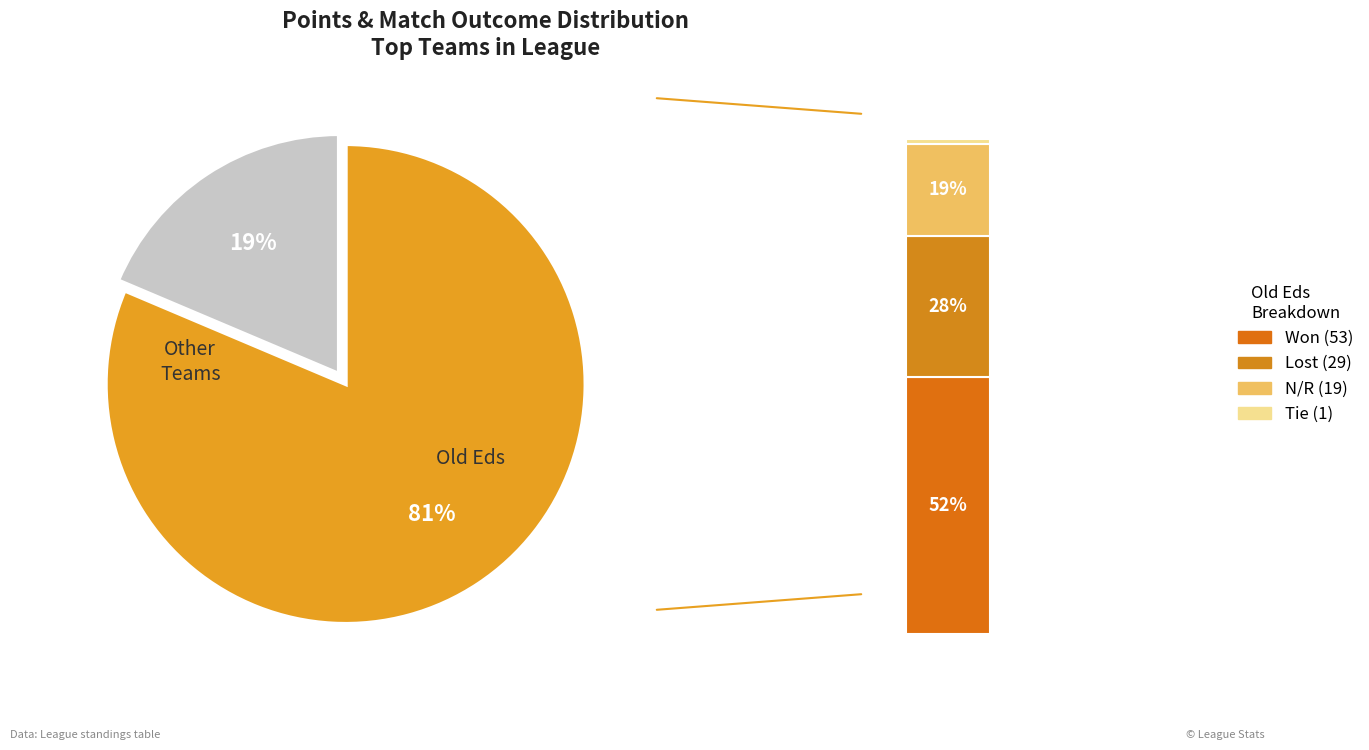

Is there a majority slice in this chart?

Yes